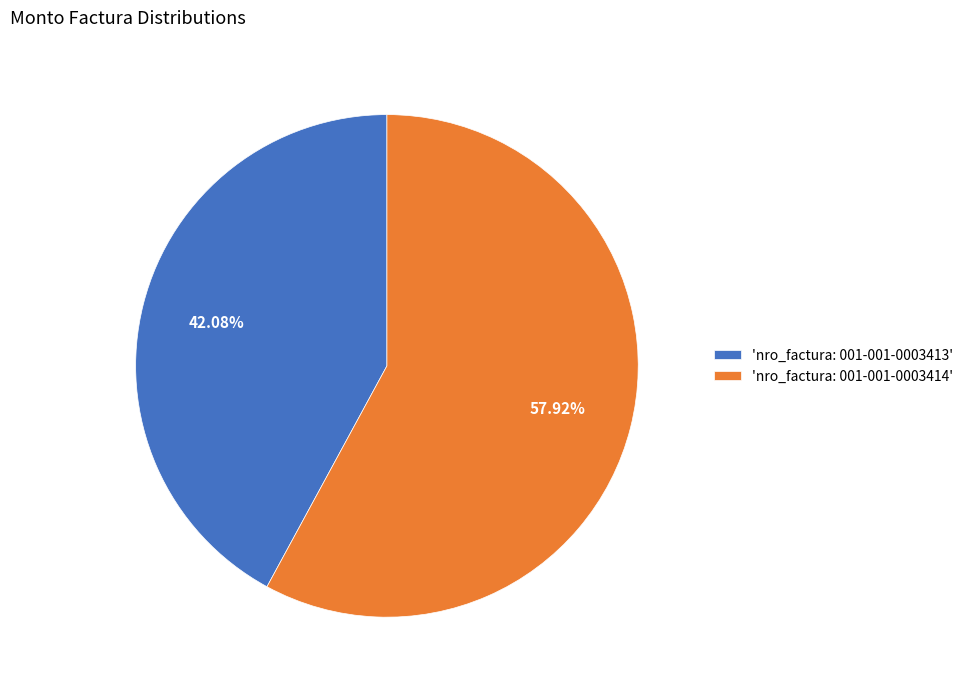

Is there a majority slice in this chart?

Yes